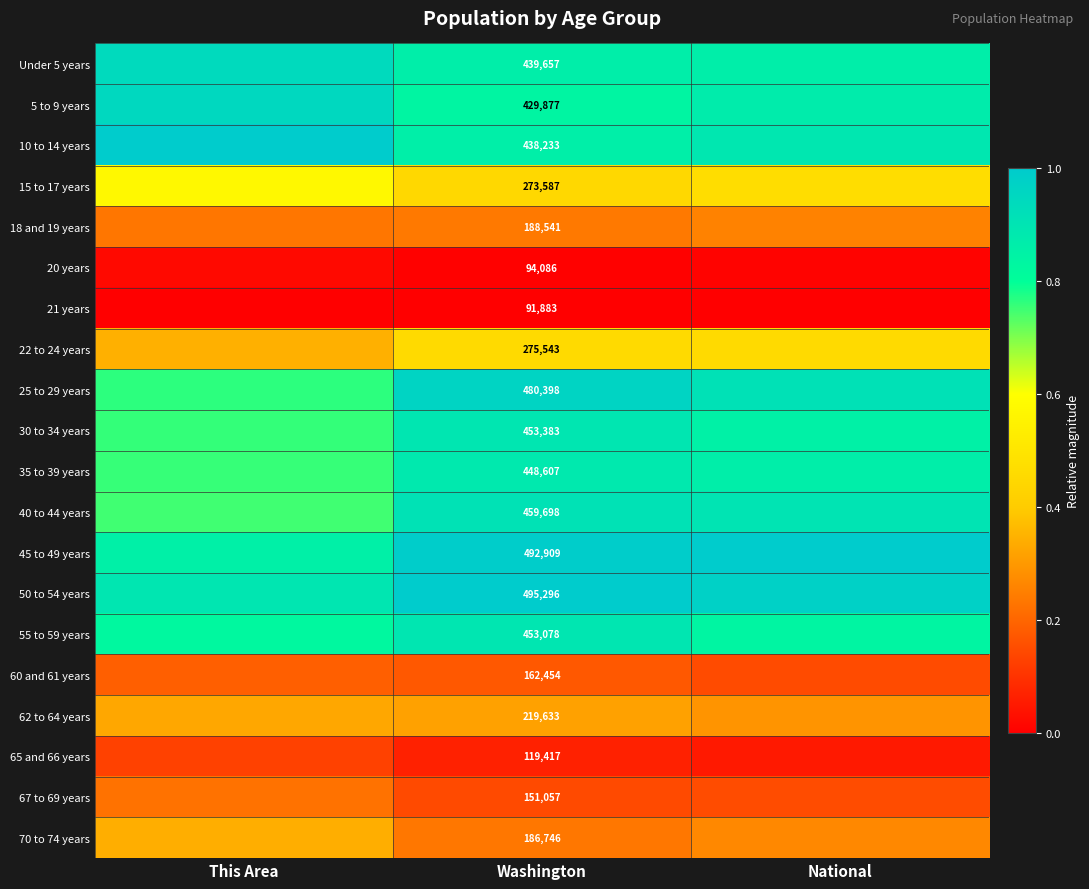

Is the value of 5 to 9 years at National greater than the value of 55 to 59 years at This Area?

Yes